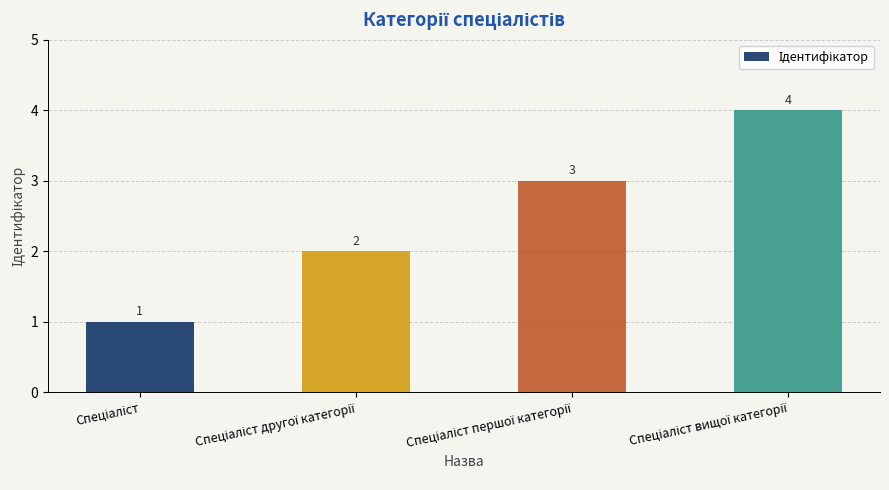

What is the difference between the maximum and minimum values?

3